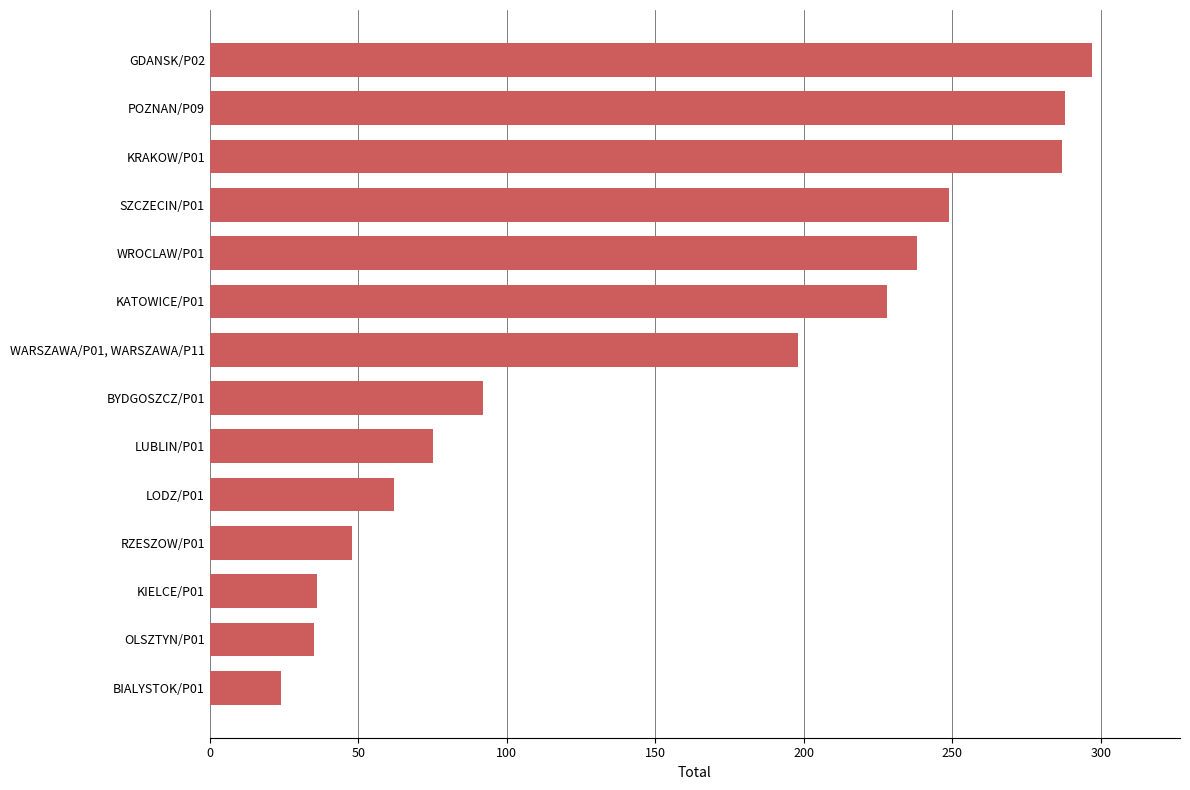

What is the label of the 4th bar from the top?

SZCZECIN/P01